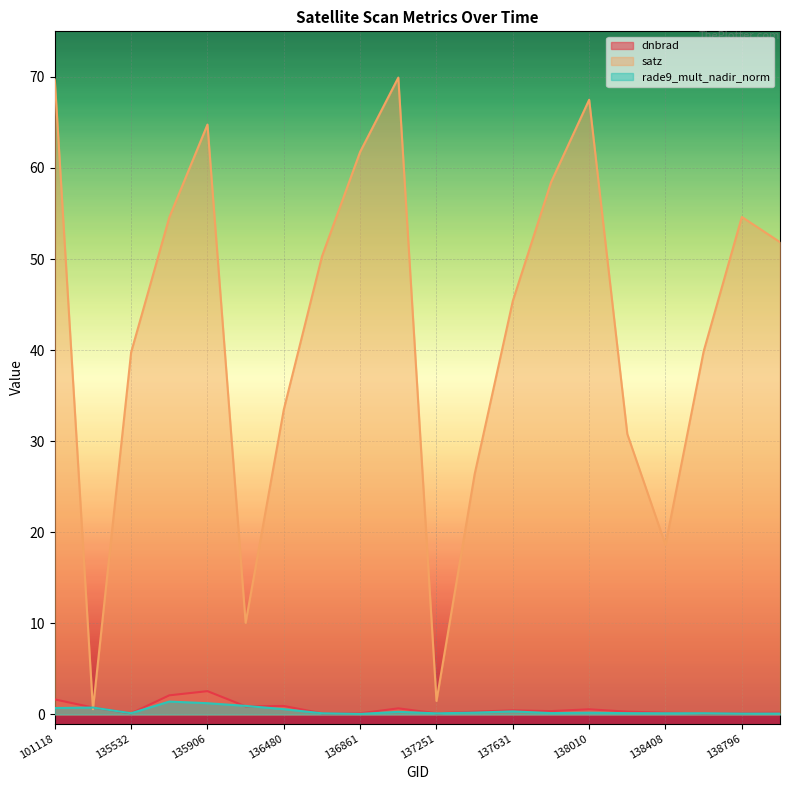

What is the highest value of the dnbrad series?

2.6